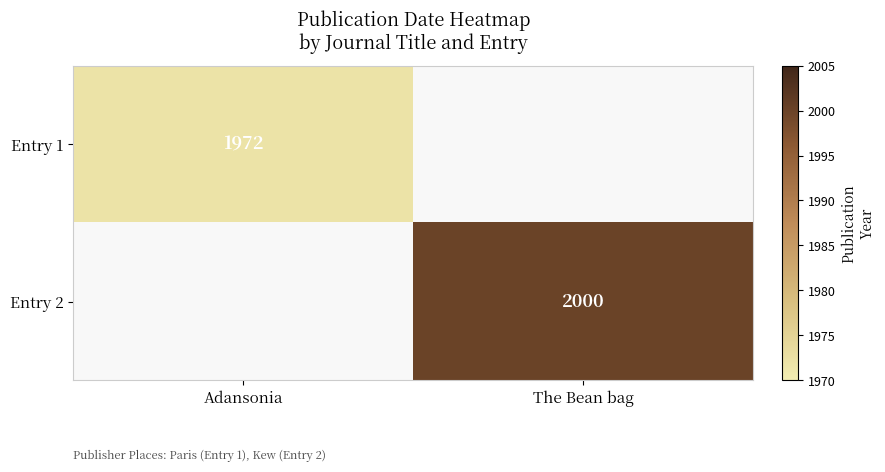

Between The Bean bag and Adansonia, which is larger?

Adansonia